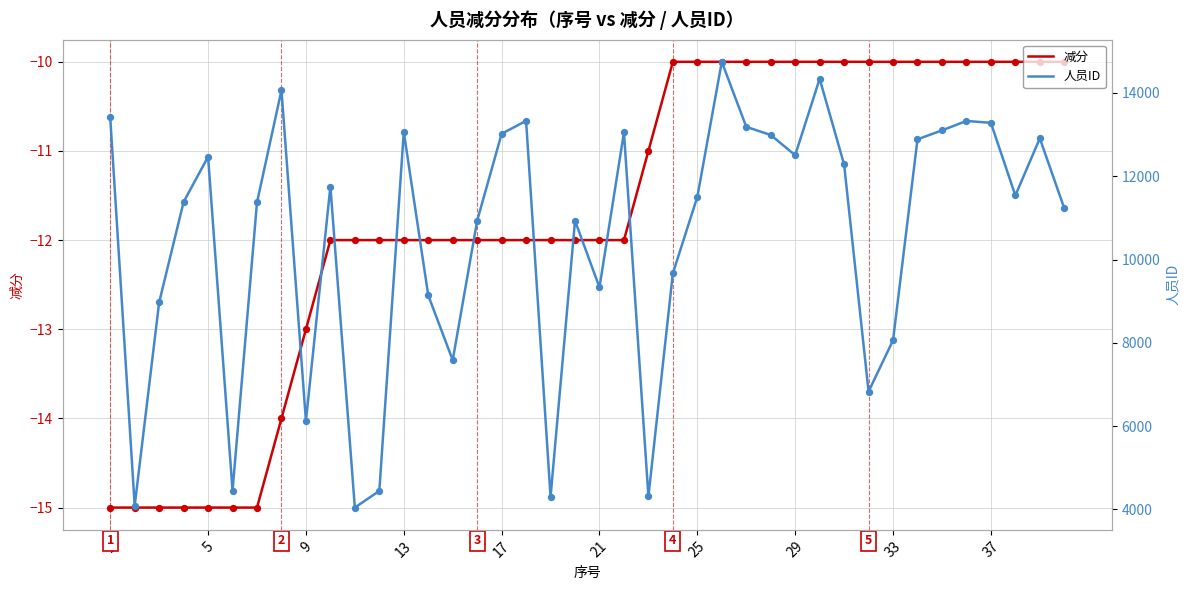

What are all the series names shown in the legend?

减分, 人员ID